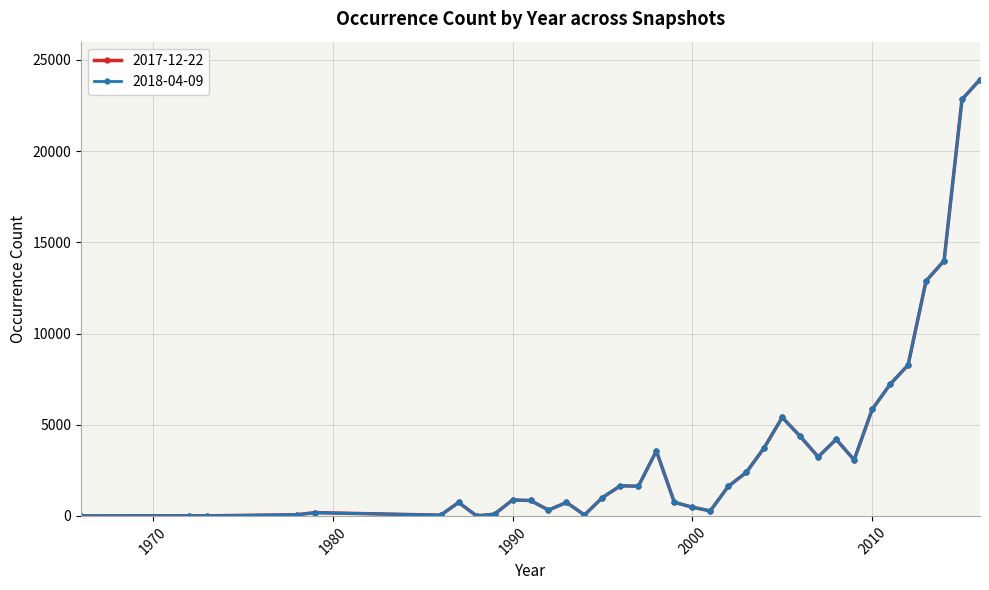

Does the chart display data point markers on the line(s)?

Yes